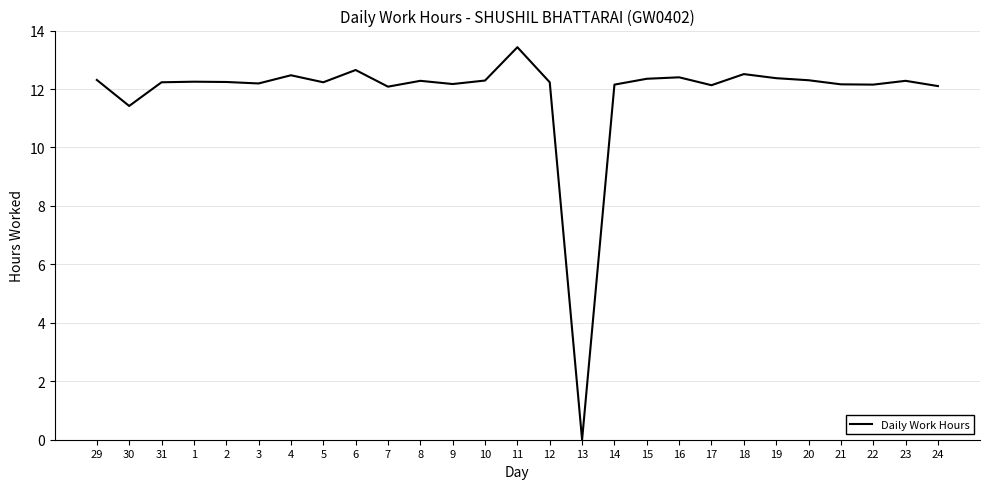

What is the change in value from 30 to 5?

+0.8